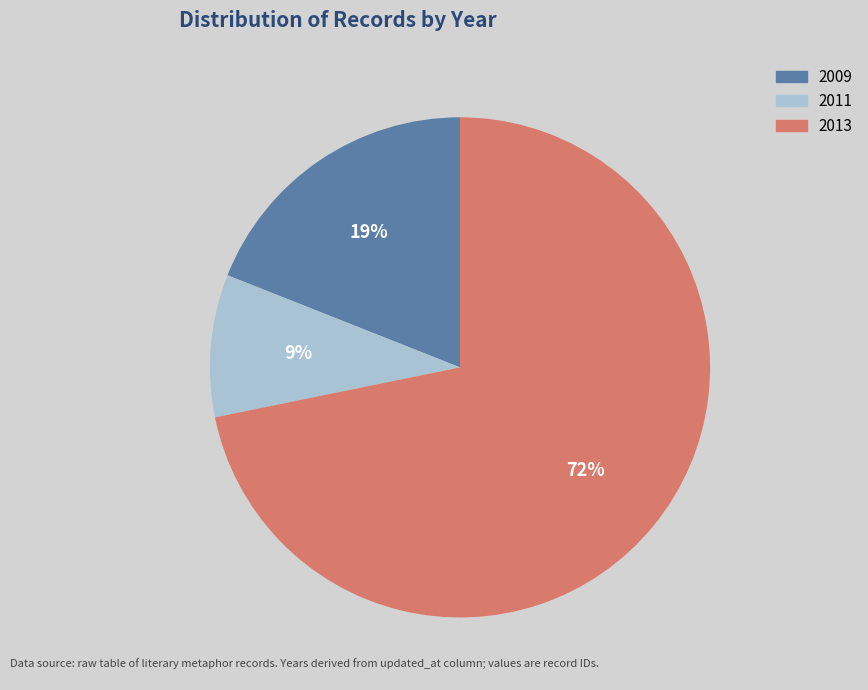

Is there any slice that represents more than half of the pie?

Yes